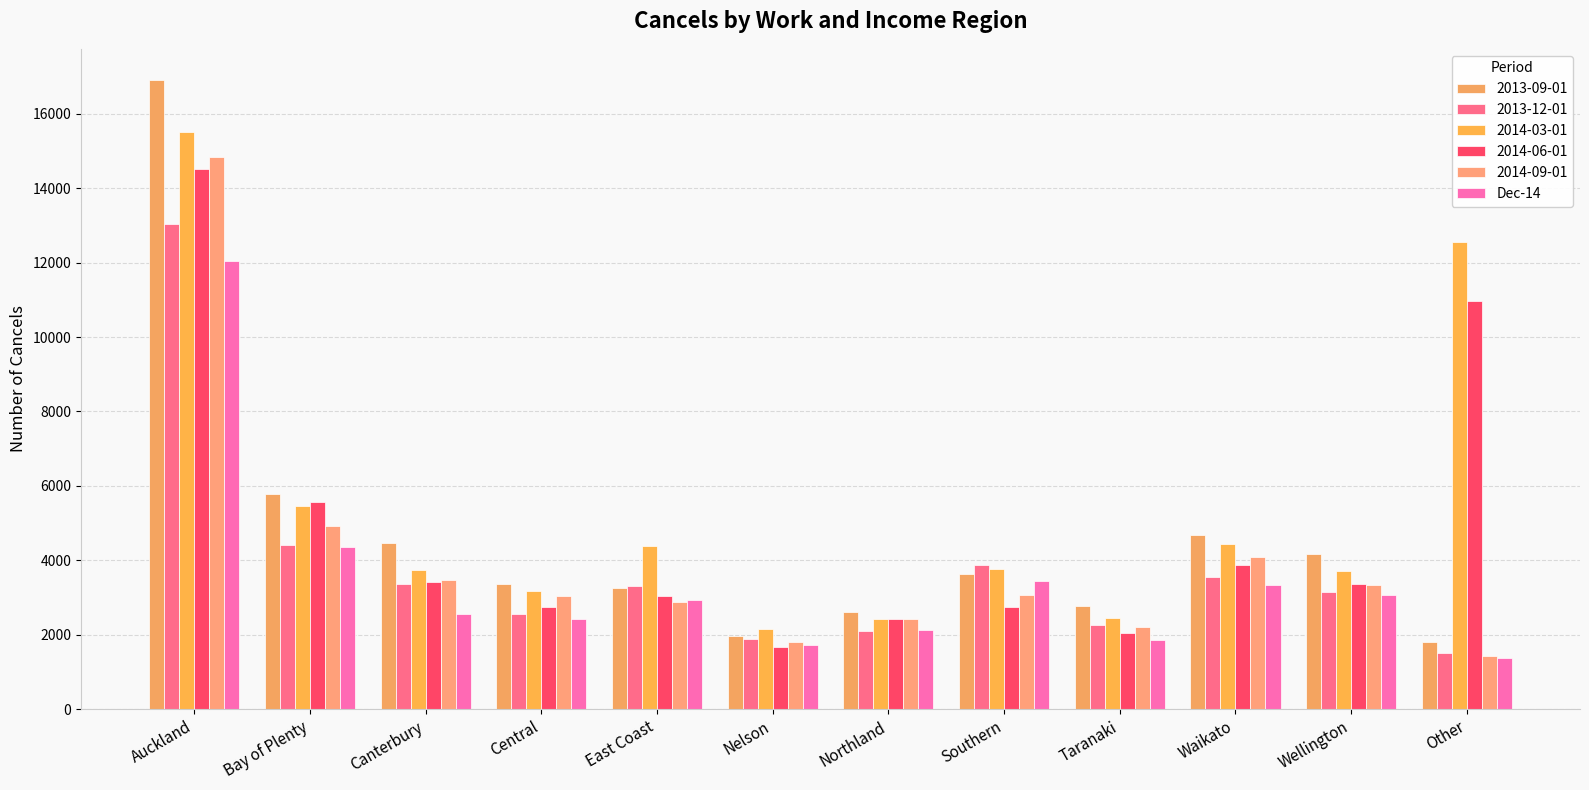

What is the smallest value displayed?

1376